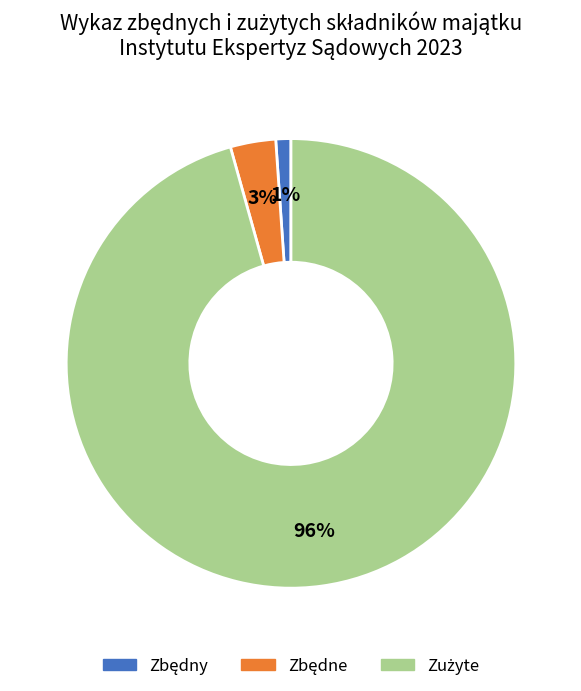

To the nearest percent, what is the average slice percentage?

33%